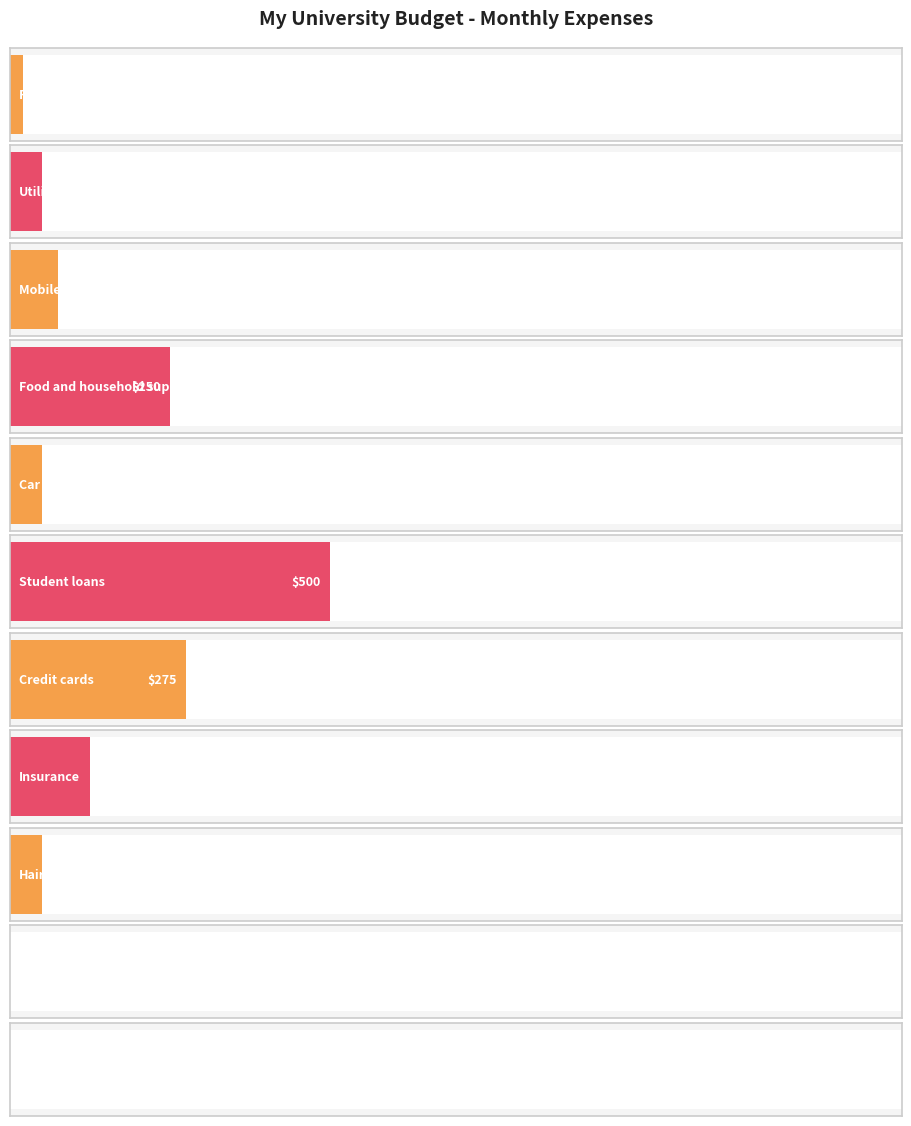

What is the value of the 3rd bar from the left?

75